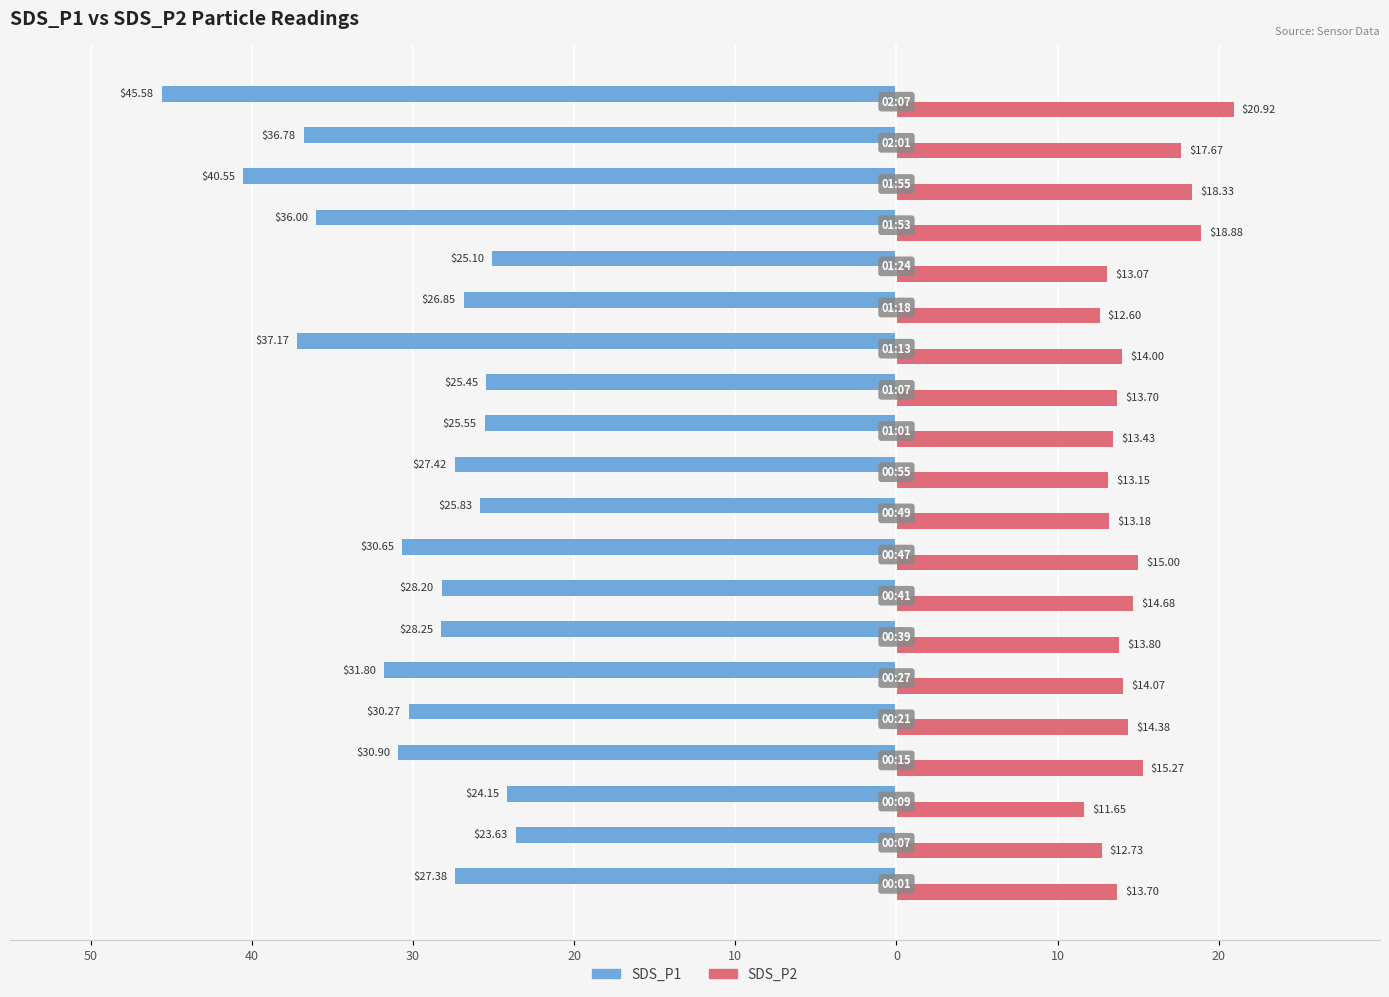

What are all the series names shown in the legend?

SDS_P1, SDS_P2